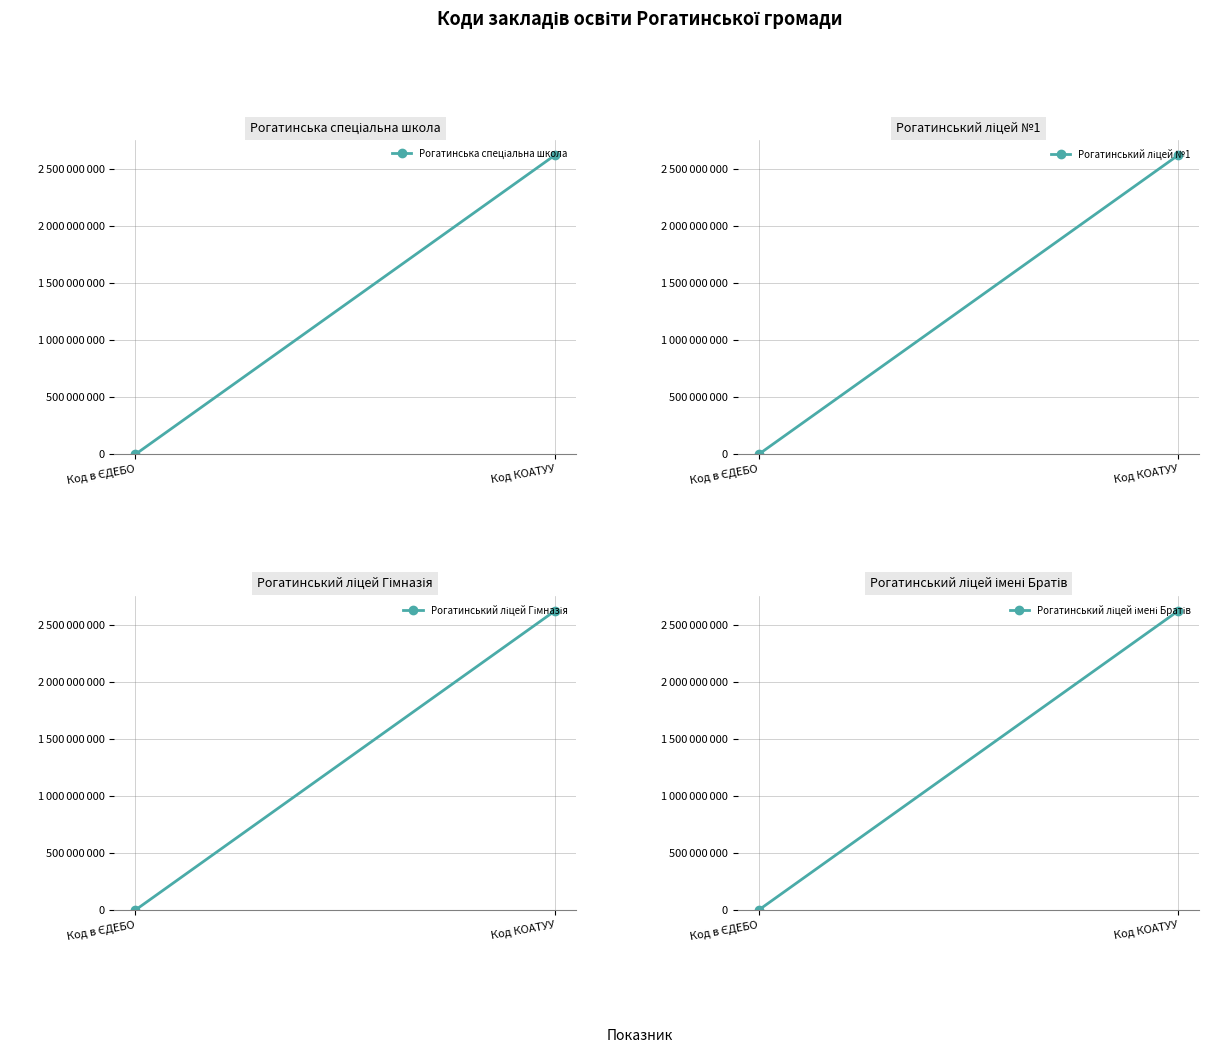

Reading right to left, what are all the values shown in this chart?

Рогатинська спеціальна школа: Код КОАТУУ=2624410100	Код в ЄДЕБО=135919
Рогатинський ліцей №1: Код КОАТУУ=2624410100	Код в ЄДЕБО=142007
Рогатинський ліцей Гімназія: Код КОАТУУ=2624410100	Код в ЄДЕБО=142008
Рогатинський ліцей імені Братів: Код КОАТУУ=2624410100	Код в ЄДЕБО=142390